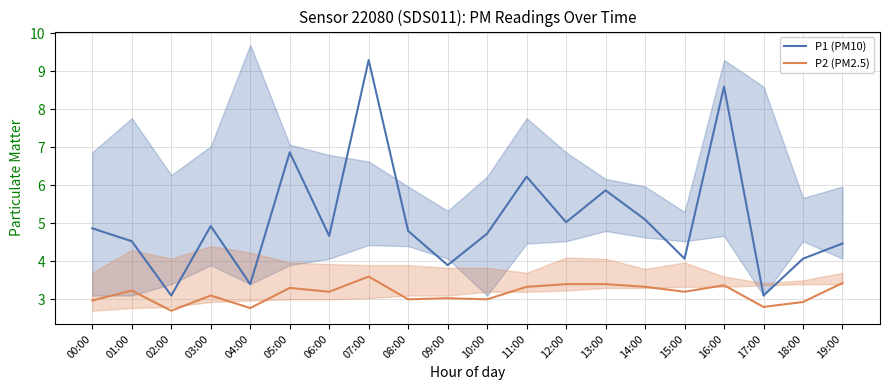

True or false: P2 (PM2.5) and P1 (PM10) cross at least once.

False